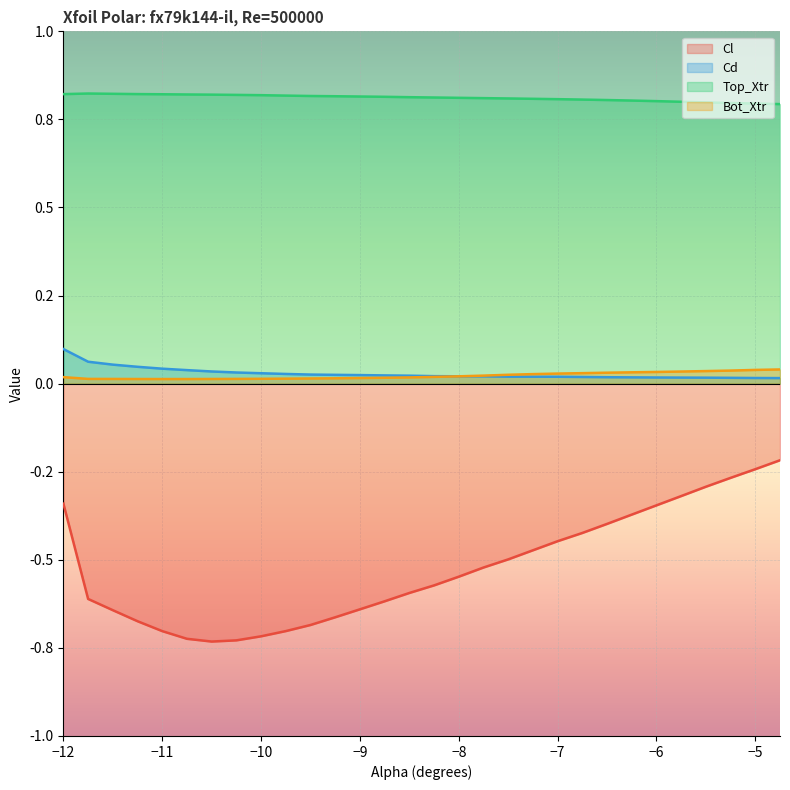

What are all the series names shown in the legend?

Cl, Cd, Top_Xtr, Bot_Xtr